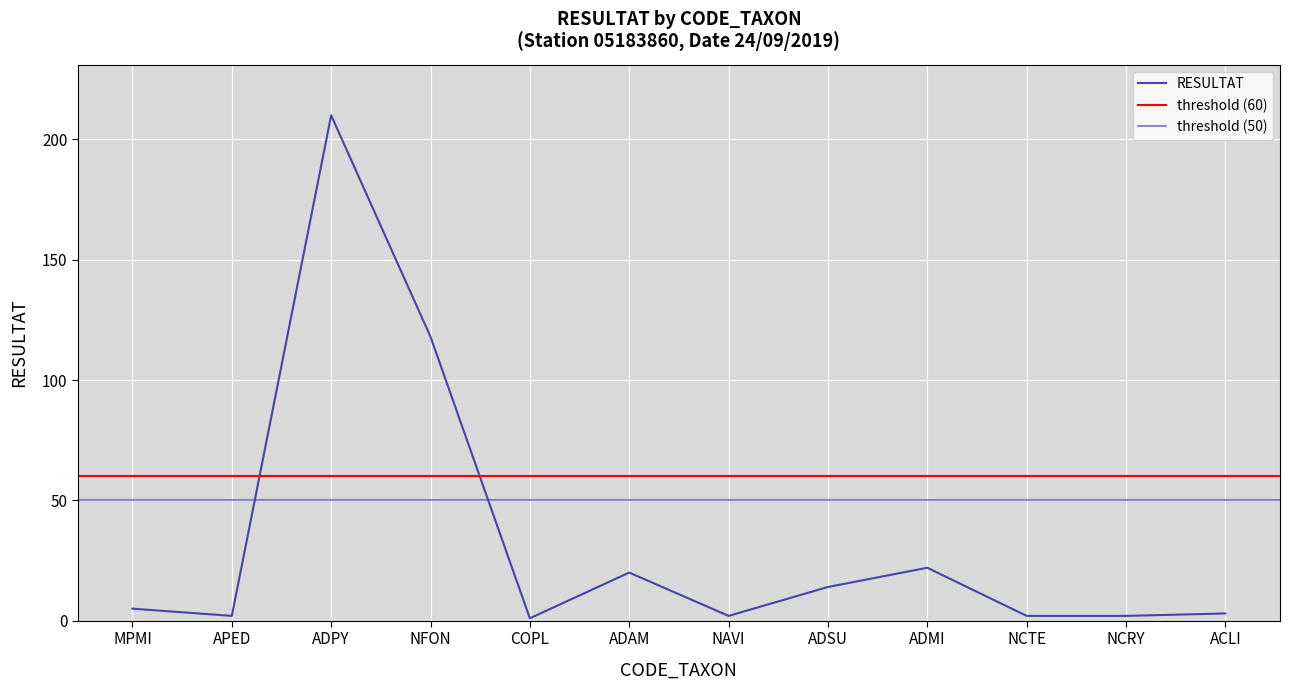

What is the difference between the values at APED and ADSU?

12